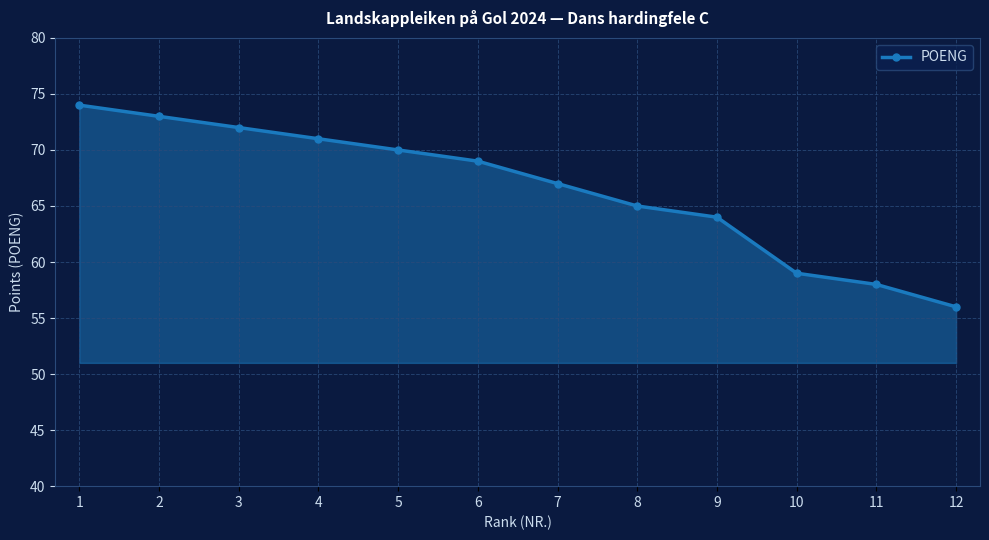

What is the change in value from 2 to 10?

-14